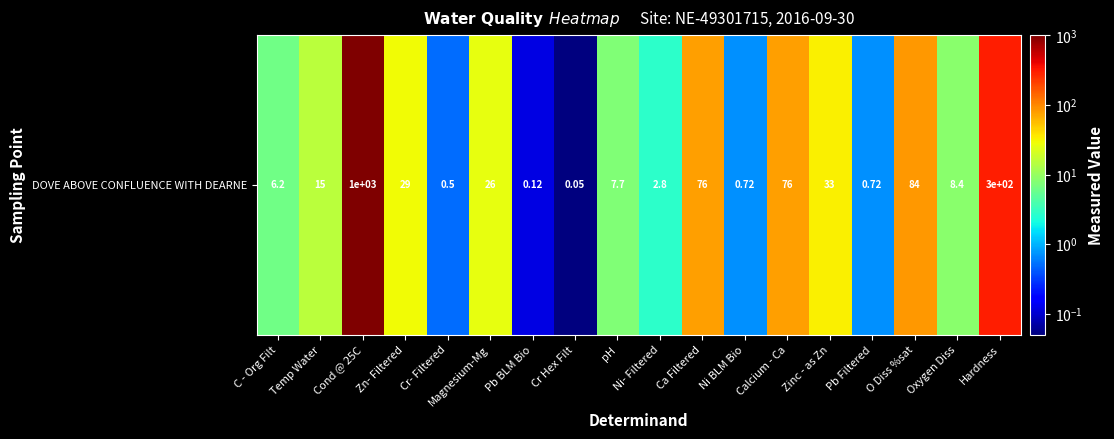

Rank the categories by value from highest to lowest.

Cond @ 25C, Hardness, O Diss %sat, Ca Filtered, Calcium - Ca, Zinc - as Zn, Zn- Filtered, Magnesium-Mg, Temp Water, Oxygen Diss, pH, C - Org Filt, Ni- Filtered, Pb Filtered, Ni BLM Bio, Cr- Filtered, Pb BLM Bio, Cr Hex Filt